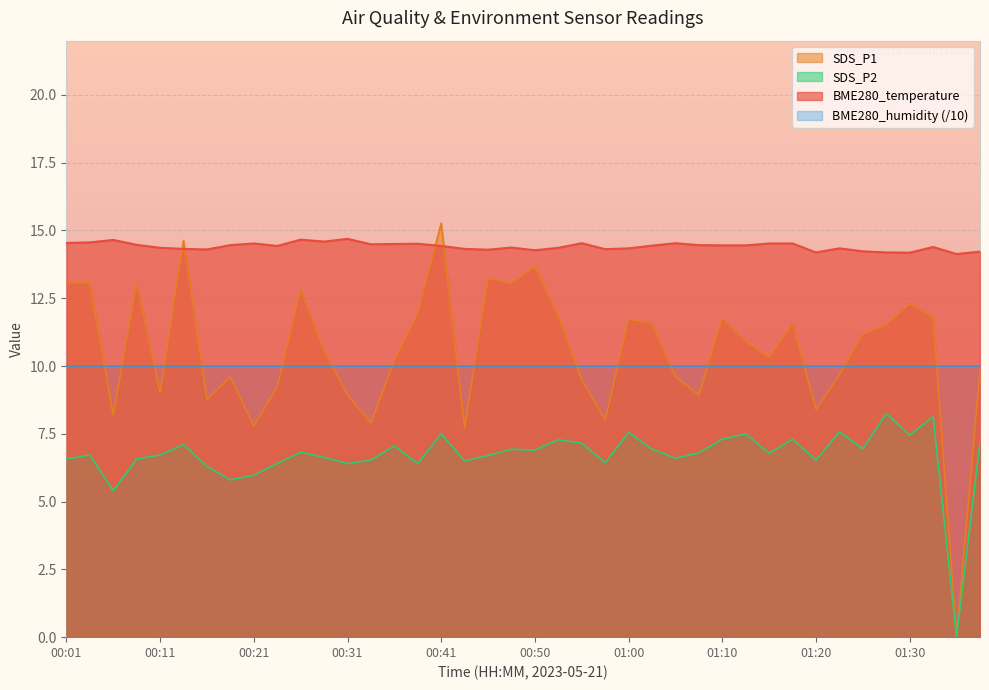

At how many categories does at least one series exceed 3?

40